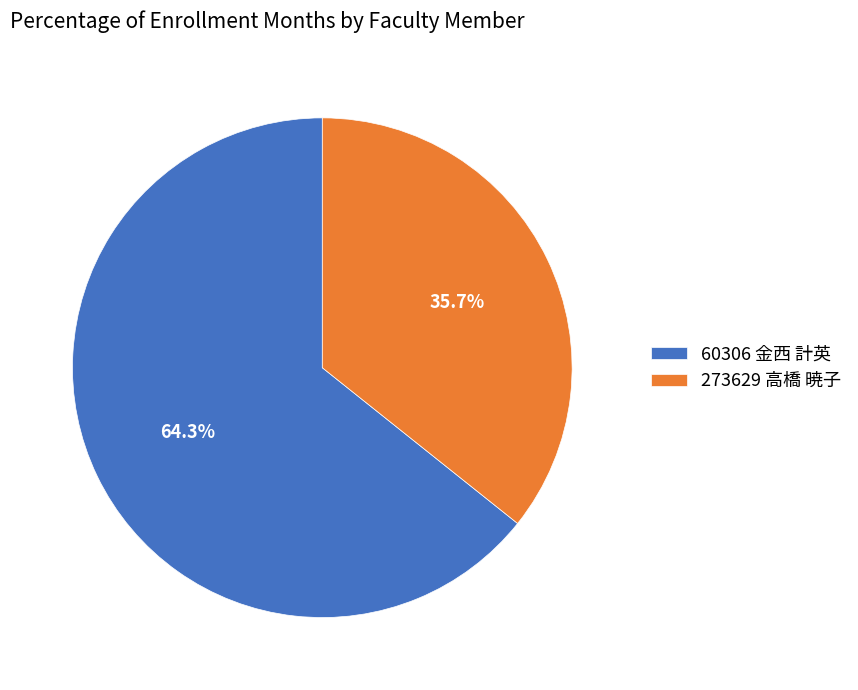

True or false: 273629 高橋 暁子 accounts for 36% of the total.

True